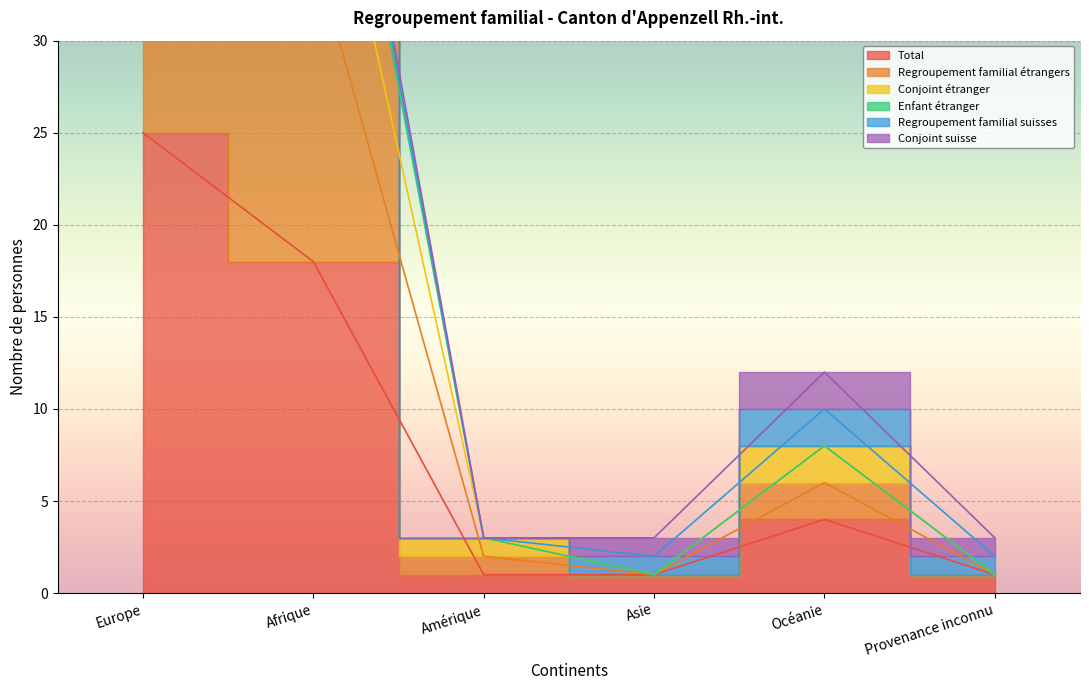

True or false: Regroupement familial étrangers and Total cross at least once.

False